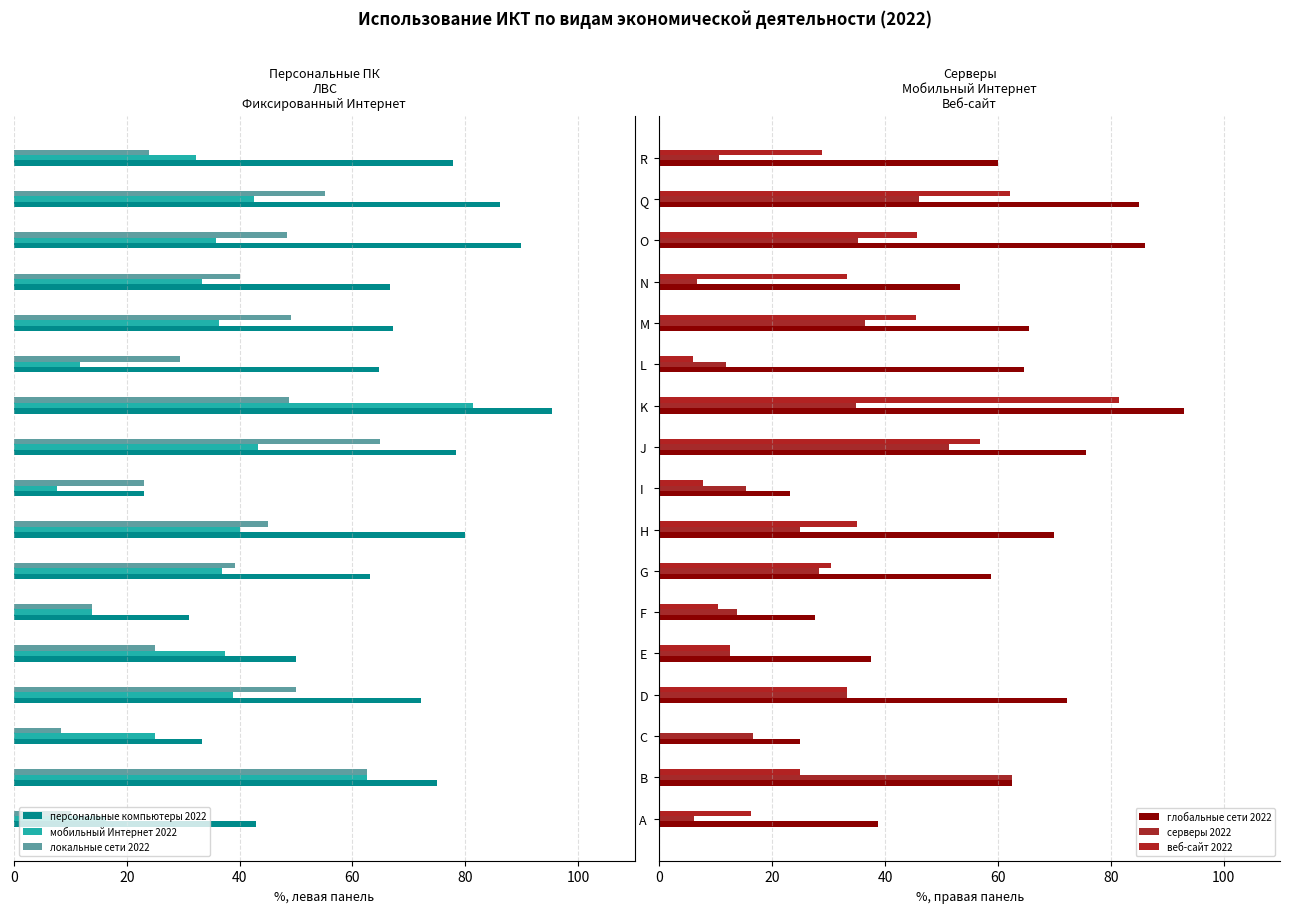

The персональные компьютеры 2022 series shows 64.7 at L. True or false?

True